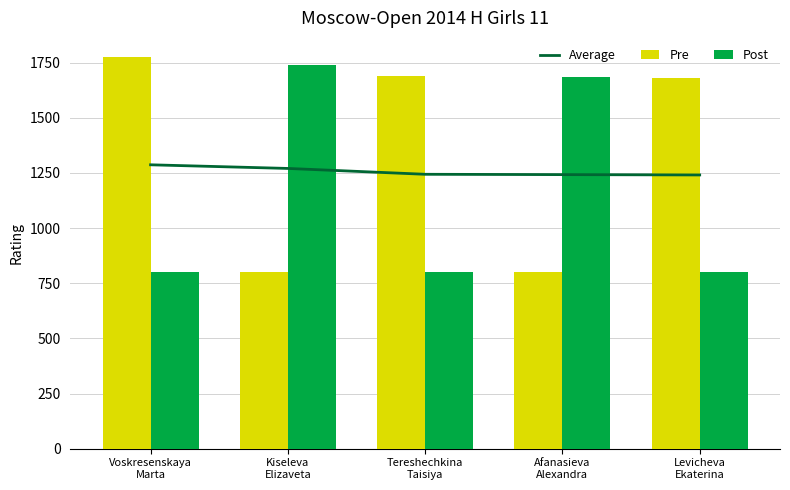

What is the difference between the Pre values at Voskresenskaya
Marta and Kiseleva
Elizaveta?

973